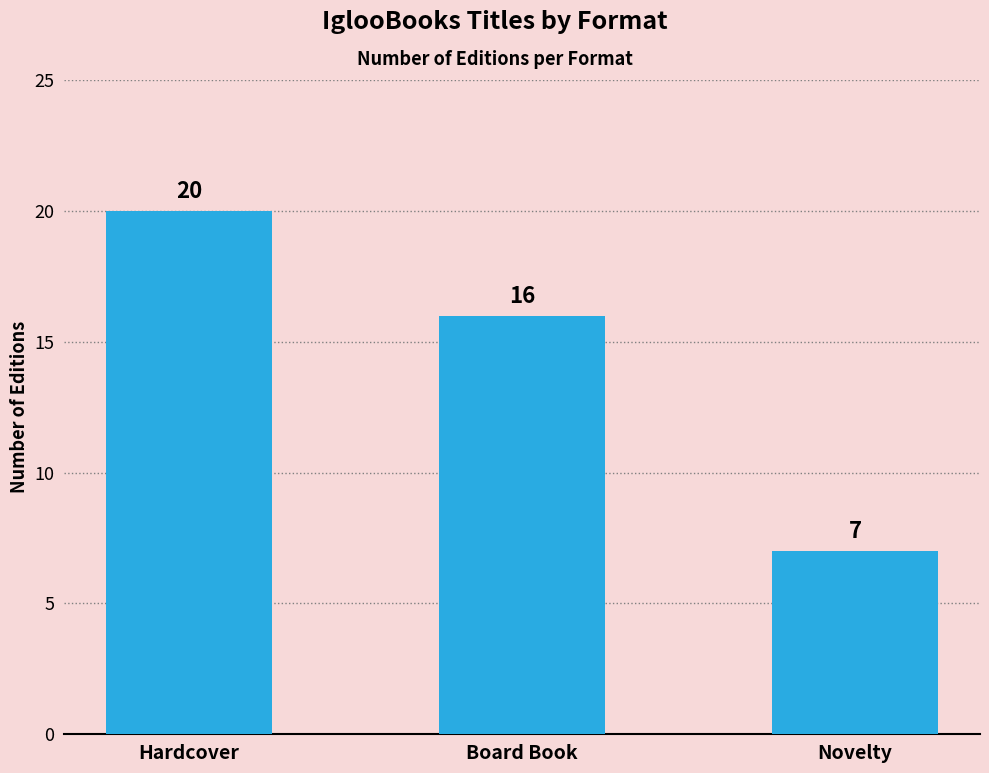

Reading left to right, extract all data points from this chart.

Hardcover=20	Board Book=16	Novelty=7